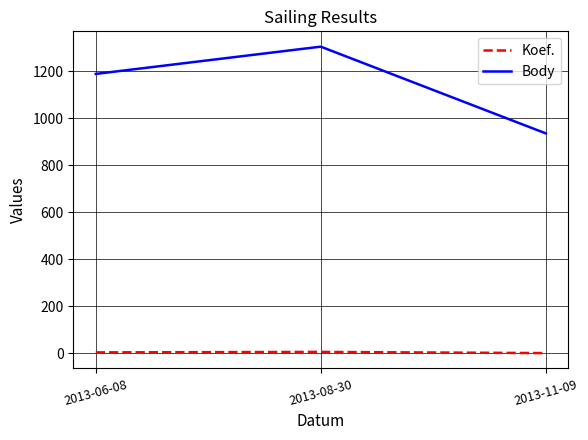

What value does the Koef. series have at 2013-11-09?

1